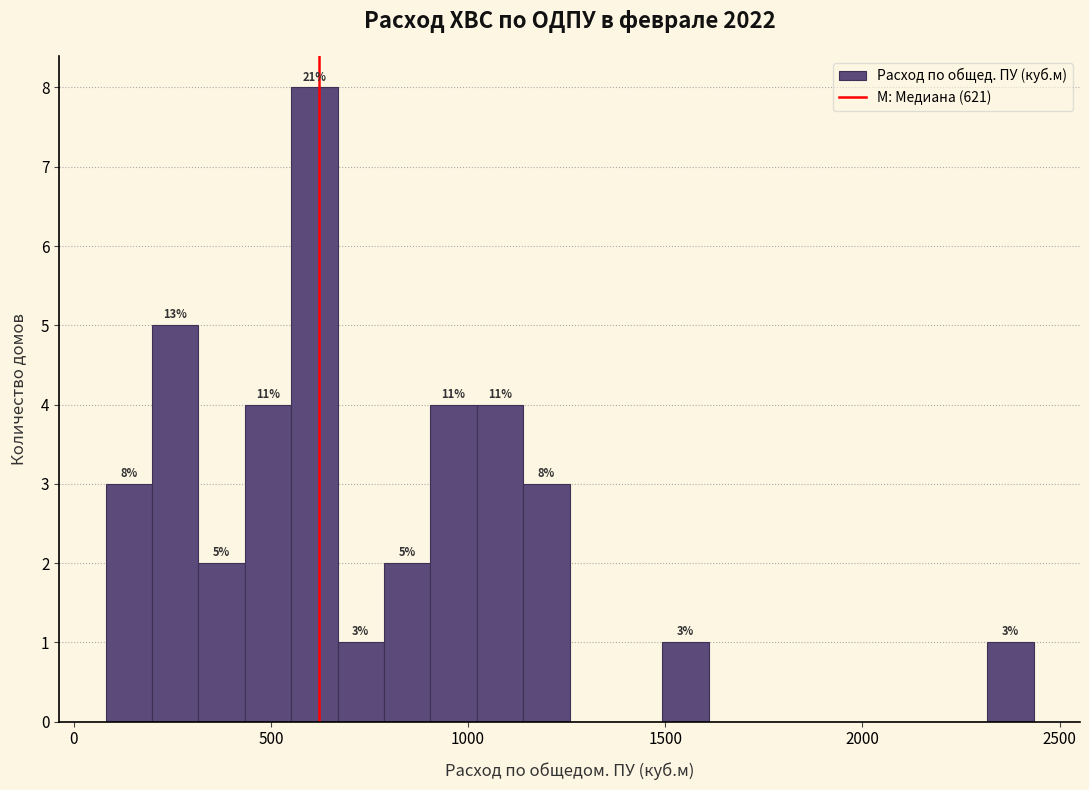

Around what value on the x-axis is the tallest bar? Give the approximate position of its centre, as read against the axis.

600